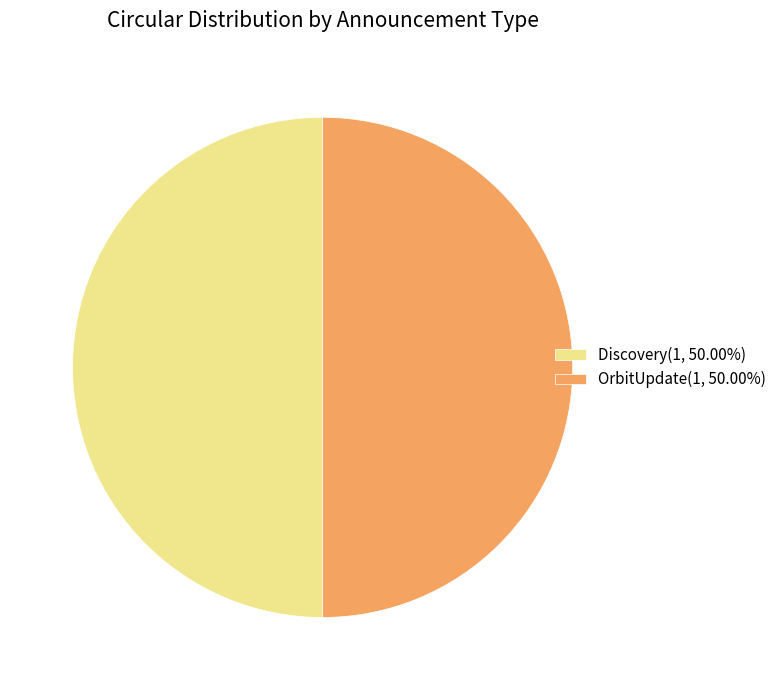

Count the number of slices in the pie.

2